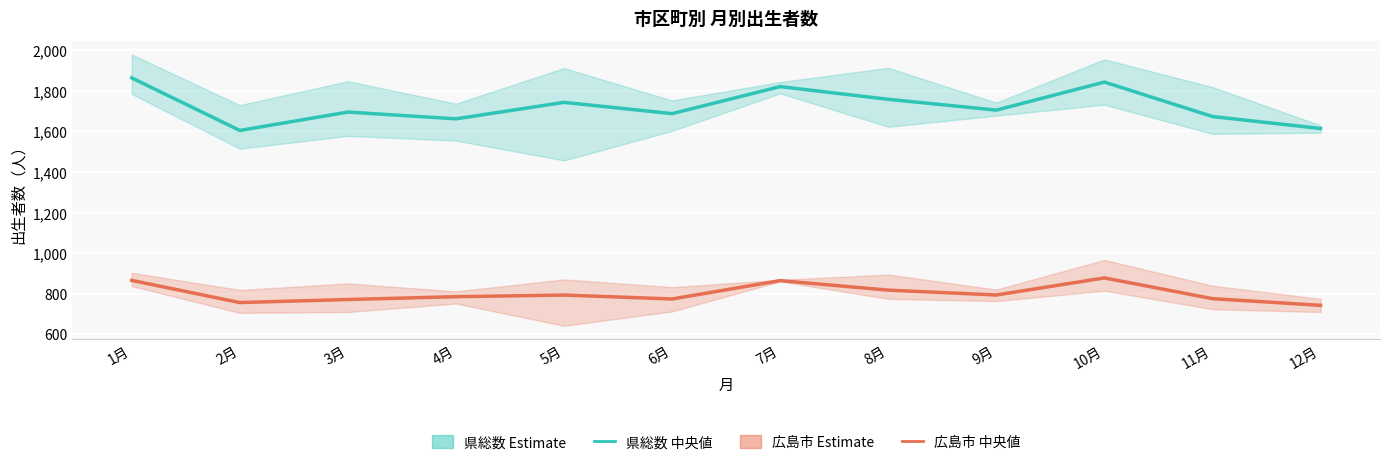

At how many categories does at least one series exceed 1662?

10